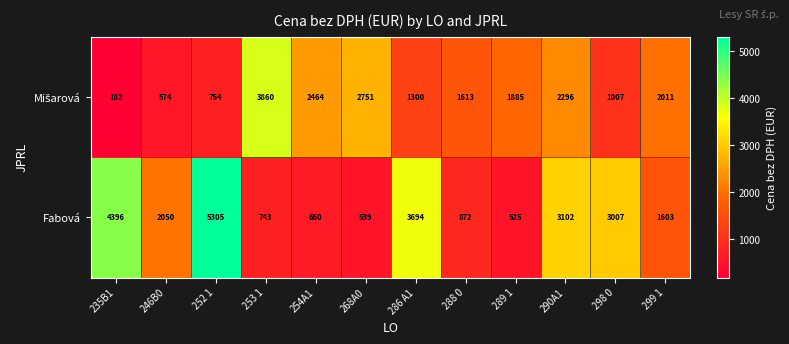

Which category has the lowest value across all series?

235B1